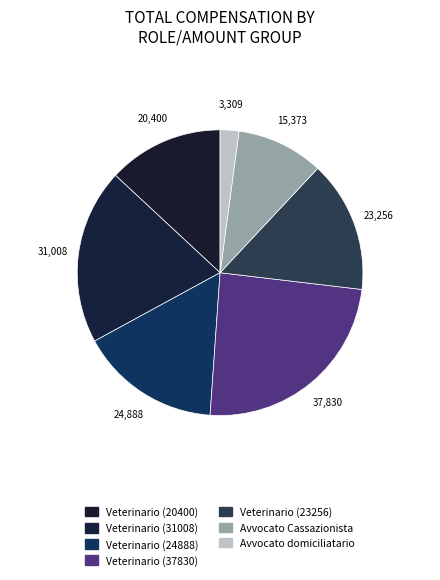

How many slices are in this pie chart?

7